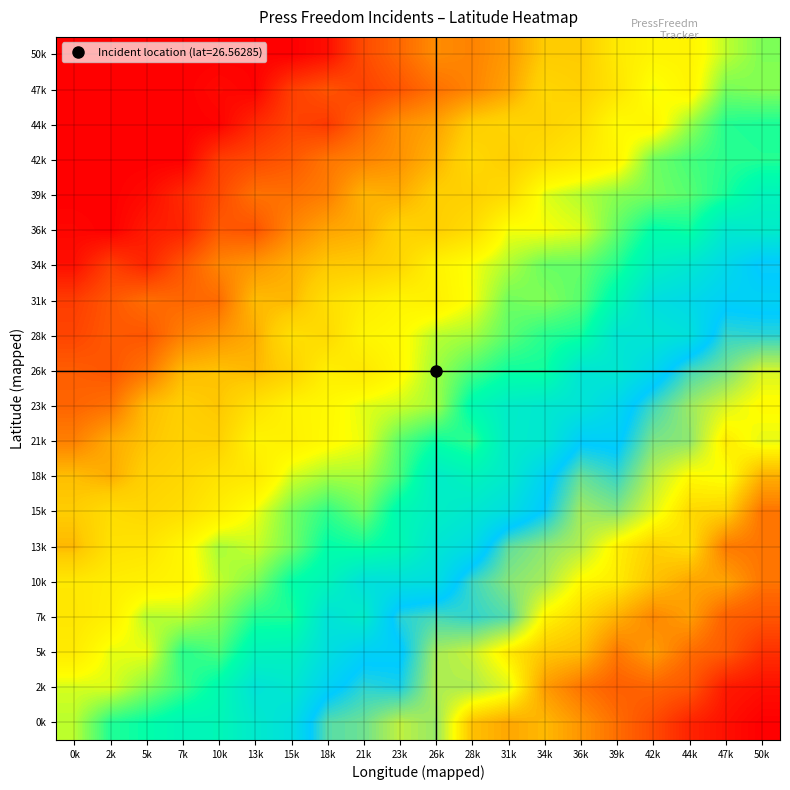

Reading left to right, list all the values displayed in this chart.

0k: 0k=26.6	2k=26.7	5k=26.7	7k=26.7	10k=26.7	13k=26.7	15k=26.8	18k=26.9	21k=26.9	23k=27.0	26k=26.9	28k=27.1	31k=27.1	34k=27.1	36k=27.1	39k=27.2	42k=27.2	44k=27.3	47k=27.3	50k=27.3
2k: 0k=26.5	2k=26.5	5k=26.6	7k=26.6	10k=26.7	13k=26.8	15k=26.7	18k=26.8	21k=26.9	23k=26.9	26k=27.0	28k=27.0	31k=27.0	34k=27.1	36k=27.2	39k=27.2	42k=27.2	44k=27.2	47k=27.3	50k=27.3
5k: 0k=26.4	2k=26.5	5k=26.5	7k=26.6	10k=26.6	13k=26.7	15k=26.7	18k=26.8	21k=26.8	23k=26.8	26k=26.9	28k=27.0	31k=27.0	34k=27.1	36k=27.1	39k=27.2	42k=27.1	44k=27.2	47k=27.2	50k=27.3
7k: 0k=26.4	2k=26.5	5k=26.6	7k=26.5	10k=26.6	13k=26.7	15k=26.7	18k=26.8	21k=26.7	23k=26.9	26k=26.9	28k=26.9	31k=26.9	34k=27.0	36k=27.0	39k=27.1	42k=27.1	44k=27.1	47k=27.2	50k=27.2
10k: 0k=26.4	2k=26.4	5k=26.5	7k=26.5	10k=26.5	13k=26.6	15k=26.7	18k=26.7	21k=26.8	23k=26.8	26k=26.8	28k=26.9	31k=26.9	34k=26.9	36k=27.0	39k=27.0	42k=27.1	44k=27.1	47k=27.1	50k=27.2
13k: 0k=26.3	2k=26.4	5k=26.4	7k=26.5	10k=26.6	13k=26.5	15k=26.6	18k=26.7	21k=26.7	23k=26.7	26k=26.8	28k=26.8	31k=26.9	34k=26.9	36k=27.0	39k=27.0	42k=27.1	44k=27.0	47k=27.1	50k=27.2
15k: 0k=26.3	2k=26.4	5k=26.4	7k=26.4	10k=26.5	13k=26.5	15k=26.6	18k=26.6	21k=26.6	23k=26.7	26k=26.7	28k=26.7	31k=26.8	34k=26.8	36k=26.9	39k=26.9	42k=27.0	44k=27.0	47k=27.1	50k=27.2
18k: 0k=26.3	2k=26.3	5k=26.4	7k=26.4	10k=26.4	13k=26.4	15k=26.5	18k=26.6	21k=26.6	23k=26.6	26k=26.7	28k=26.7	31k=26.7	34k=26.8	36k=26.9	39k=26.9	42k=27.0	44k=27.0	47k=27.0	50k=27.1
21k: 0k=26.2	2k=26.3	5k=26.3	7k=26.4	10k=26.4	13k=26.5	15k=26.5	18k=26.5	21k=26.5	23k=26.6	26k=26.7	28k=26.6	31k=26.7	34k=26.7	36k=26.8	39k=26.8	42k=26.9	44k=26.9	47k=27.0	50k=27.0
23k: 0k=26.2	2k=26.2	5k=26.3	7k=26.3	10k=26.3	13k=26.4	15k=26.5	18k=26.5	21k=26.5	23k=26.5	26k=26.6	28k=26.7	31k=26.7	34k=26.7	36k=26.8	39k=26.8	42k=26.9	44k=26.9	47k=27.0	50k=27.0
26k: 0k=26.2	2k=26.1	5k=26.2	7k=26.3	10k=26.3	13k=26.3	15k=26.4	18k=26.5	21k=26.4	23k=26.5	26k=26.6	28k=26.6	31k=26.7	34k=26.7	36k=26.8	39k=26.7	42k=26.8	44k=26.9	47k=26.9	50k=27.0
28k: 0k=26.1	2k=26.1	5k=26.1	7k=26.2	10k=26.2	13k=26.3	15k=26.4	18k=26.4	21k=26.5	23k=26.5	26k=26.6	28k=26.6	31k=26.6	34k=26.6	36k=26.7	39k=26.8	42k=26.8	44k=26.8	47k=26.9	50k=26.9
31k: 0k=26.1	2k=26.1	5k=26.2	7k=26.2	10k=26.2	13k=26.3	15k=26.3	18k=26.4	21k=26.4	23k=26.5	26k=26.5	28k=26.5	31k=26.6	34k=26.6	36k=26.6	39k=26.7	42k=26.8	44k=26.8	47k=26.8	50k=26.8
34k: 0k=26.0	2k=26.1	5k=26.1	7k=26.1	10k=26.2	13k=26.3	15k=26.3	18k=26.3	21k=26.3	23k=26.4	26k=26.5	28k=26.5	31k=26.6	34k=26.6	36k=26.6	39k=26.6	42k=26.7	44k=26.7	47k=26.8	50k=26.8
36k: 0k=26.0	2k=26.0	5k=26.0	7k=26.1	10k=26.1	13k=26.1	15k=26.2	18k=26.3	21k=26.3	23k=26.4	26k=26.3	28k=26.4	31k=26.5	34k=26.5	36k=26.5	39k=26.6	42k=26.7	44k=26.7	47k=26.7	50k=26.7
39k: 0k=26.0	2k=26.0	5k=26.0	7k=26.1	10k=26.1	13k=26.2	15k=26.2	18k=26.2	21k=26.3	23k=26.3	26k=26.3	28k=26.4	31k=26.4	34k=26.5	36k=26.6	39k=26.6	42k=26.6	44k=26.6	47k=26.7	50k=26.7
42k: 0k=26.0	2k=26.0	5k=26.0	7k=26.0	10k=26.1	13k=26.1	15k=26.1	18k=26.2	21k=26.2	23k=26.2	26k=26.3	28k=26.4	31k=26.3	34k=26.4	36k=26.4	39k=26.5	42k=26.6	44k=26.6	47k=26.6	50k=26.6
44k: 0k=26.0	2k=26.0	5k=26.0	7k=26.0	10k=26.0	13k=26.1	15k=26.1	18k=26.1	21k=26.2	23k=26.2	26k=26.3	28k=26.3	31k=26.4	34k=26.4	36k=26.4	39k=26.5	42k=26.5	44k=26.6	47k=26.6	50k=26.7
47k: 0k=26.0	2k=26.0	5k=26.0	7k=26.0	10k=26.0	13k=26.0	15k=26.1	18k=26.1	21k=26.1	23k=26.1	26k=26.2	28k=26.2	31k=26.3	34k=26.4	36k=26.4	39k=26.4	42k=26.5	44k=26.5	47k=26.6	50k=26.6
50k: 0k=26.0	2k=26.0	5k=26.0	7k=26.0	10k=26.0	13k=26.0	15k=26.0	18k=26.0	21k=26.1	23k=26.2	26k=26.2	28k=26.2	31k=26.3	34k=26.3	36k=26.3	39k=26.4	42k=26.5	44k=26.5	47k=26.5	50k=26.6